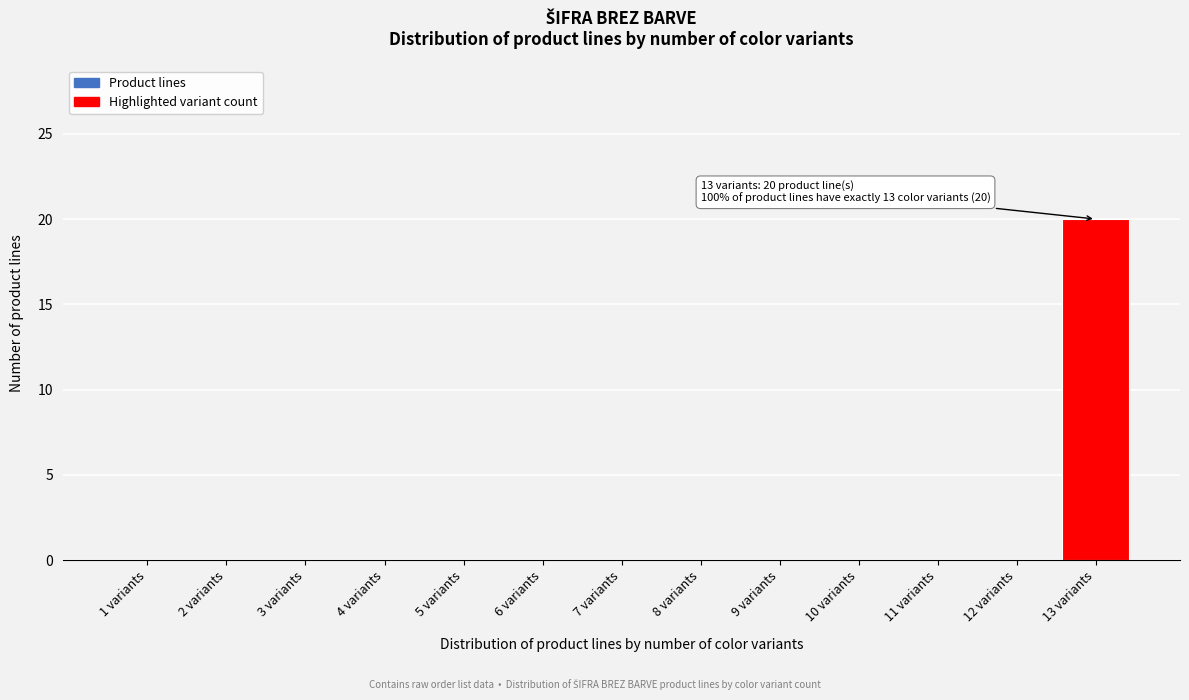

Reading left to right, list all the values displayed in this chart.

1 variants=0	2 variants=0	3 variants=0	4 variants=0	5 variants=0	6 variants=0	7 variants=0	8 variants=0	9 variants=0	10 variants=0	11 variants=0	12 variants=0	13 variants=20